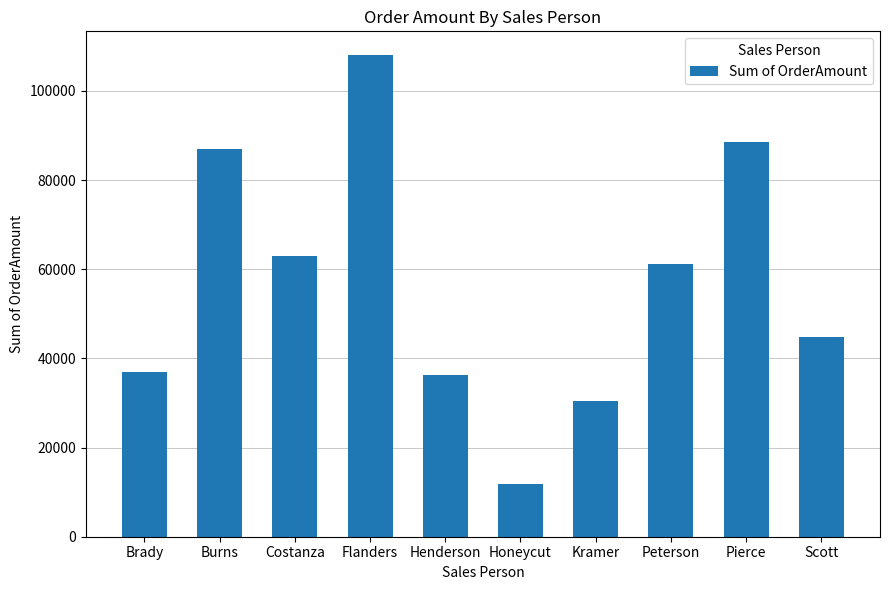

At which category does the chart reach its minimum across all series?

Honeycut